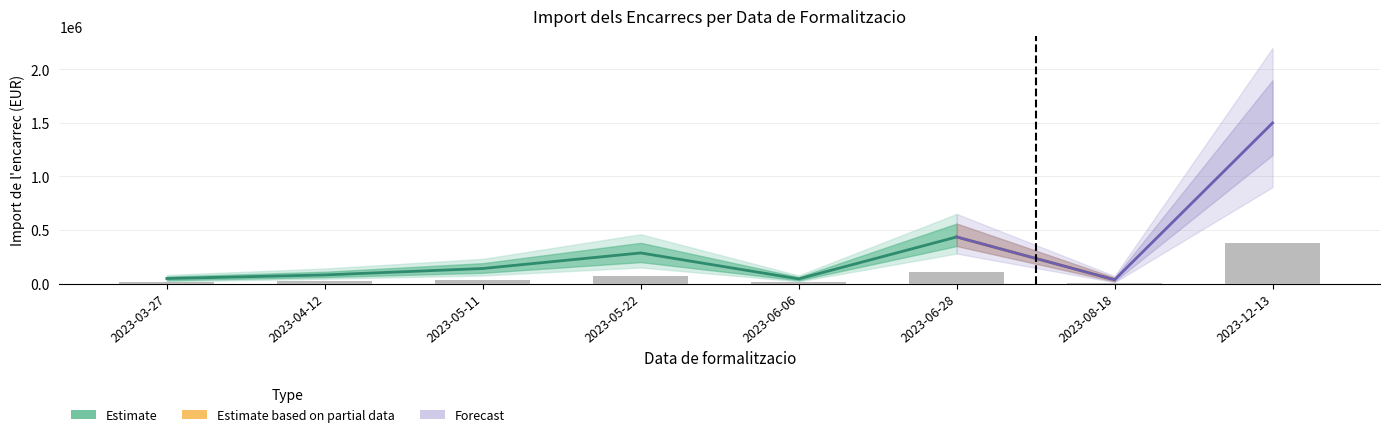

Rank the categories by value from highest to lowest.

2023-12-13, 2023-06-28, 2023-05-22, 2023-05-11, 2023-04-12, 2023-03-27, 2023-06-06, 2023-08-18